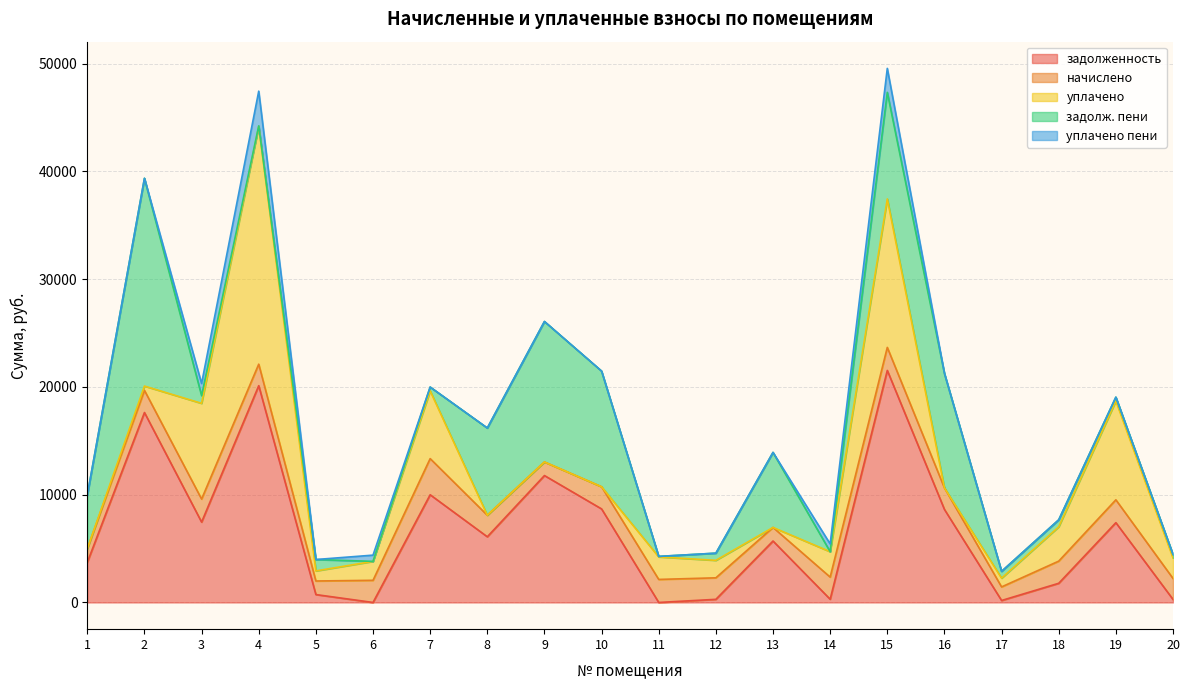

Does the chart have visible grid lines?

Yes